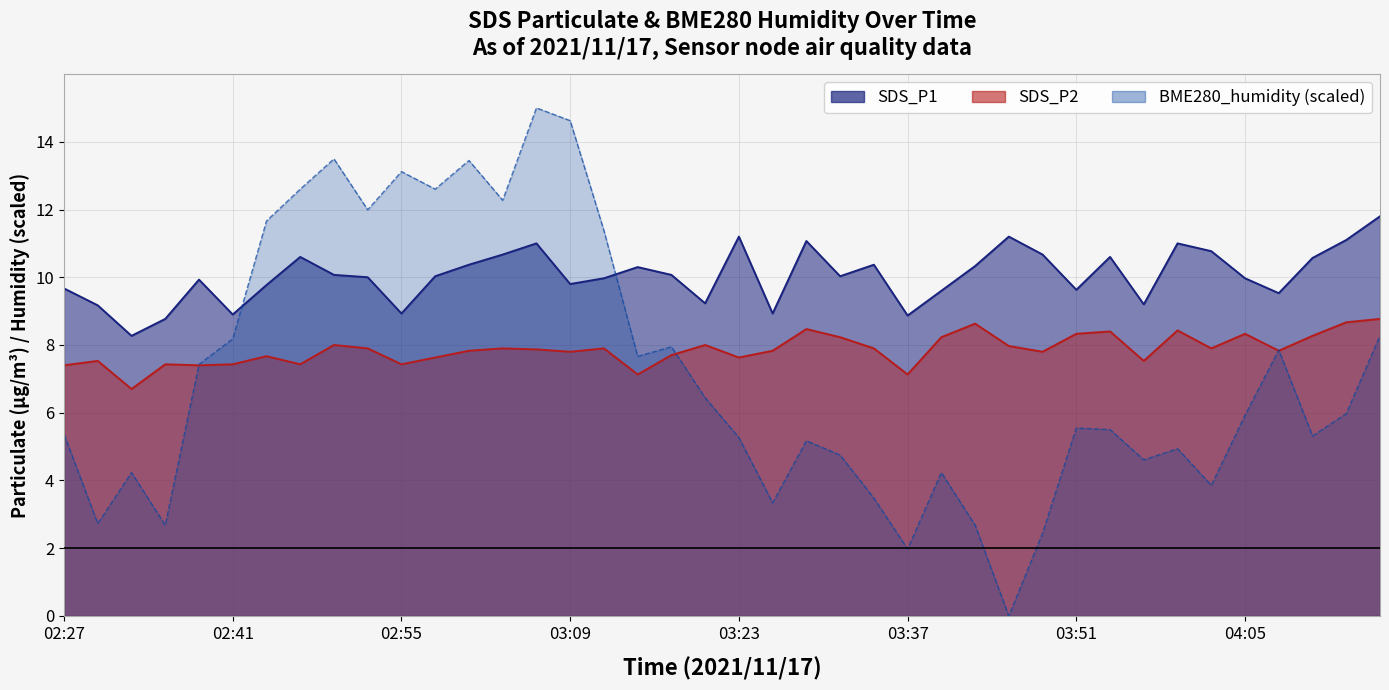

How many lines are shown in the chart?

3